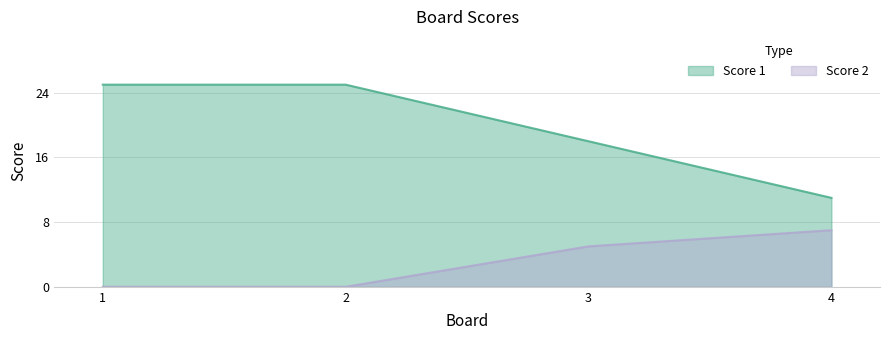

Is the value of Score 2 at 2 greater than the value of Score 1 at 3?

No